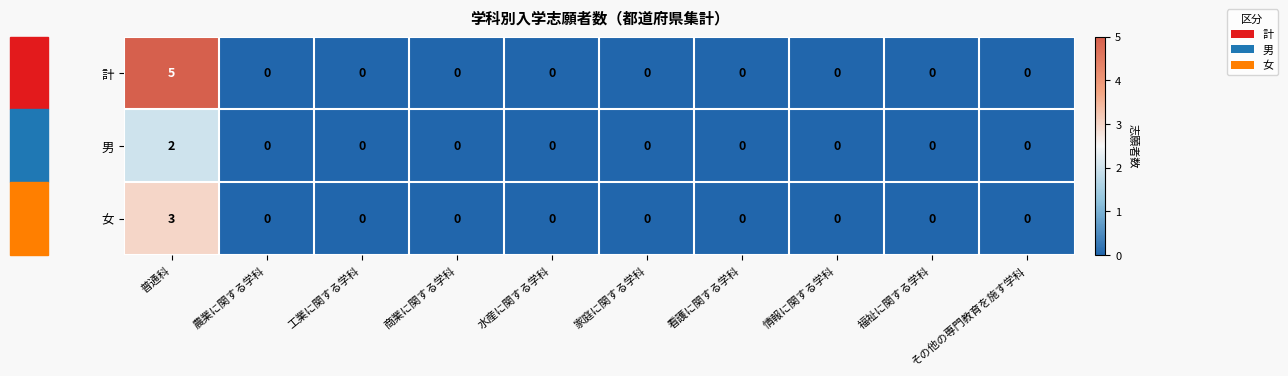

Read the 女 value at 普通科.

3